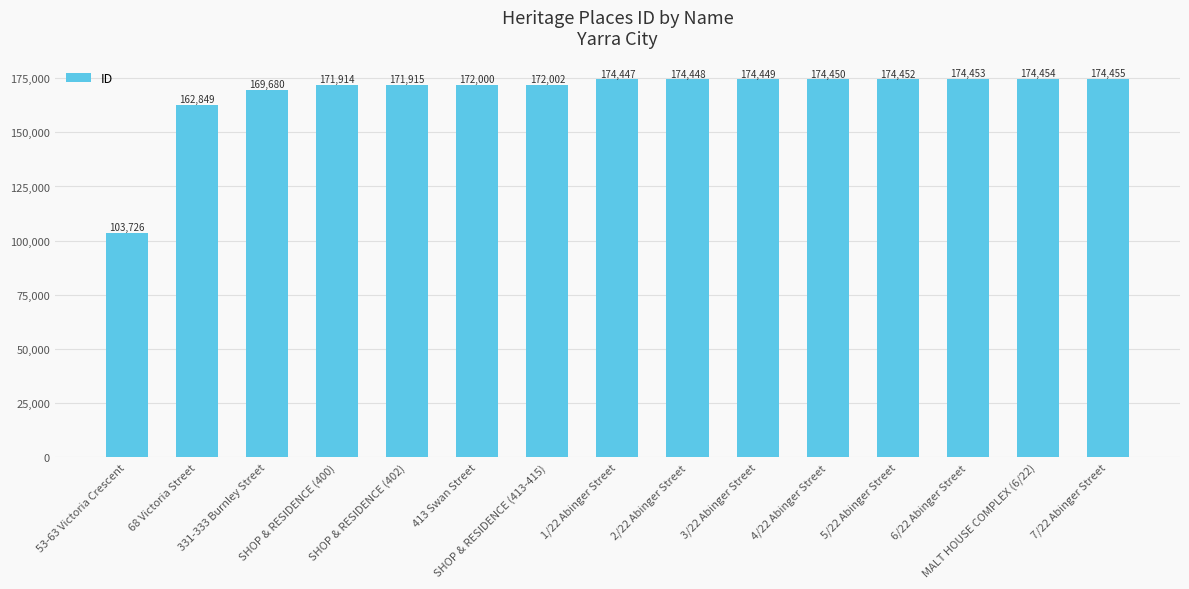

What is the sum of all values?

2519694